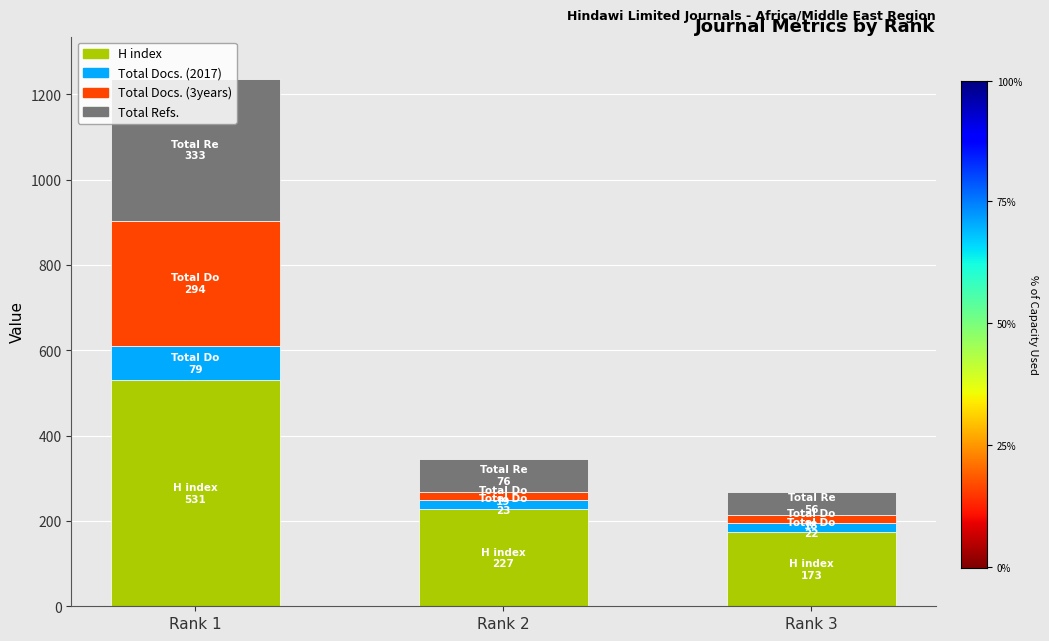

The H index series shows 842 at Rank 1. True or false?

False